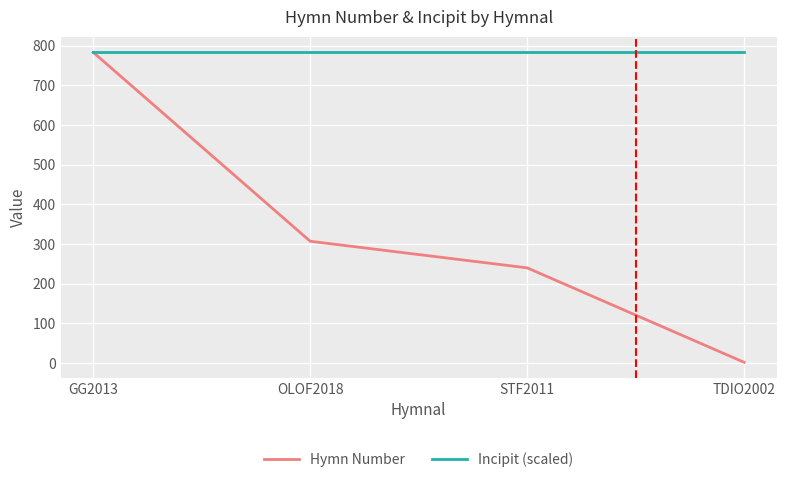

How many categories are shown in the chart?

4